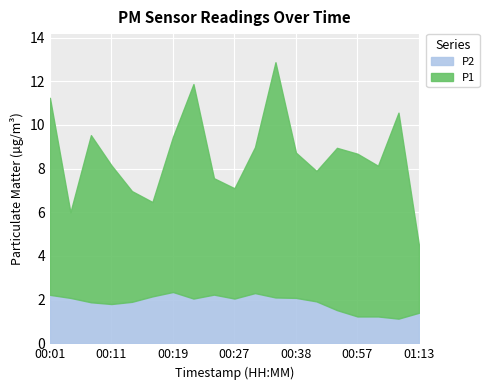

Reading right to left, extract all data points from this chart.

P1: 3.1	9.4	6.9	7.5	7.4	6.0	6.7	10.8	6.7	5.0	5.3	9.8	7.1	4.3	5.1	6.3	7.7	3.9	9.0
P2: 1.4	1.1	1.2	1.2	1.5	1.9	2.1	2.1	2.3	2.0	2.2	2.0	2.4	2.1	1.9	1.8	1.9	2.1	2.2